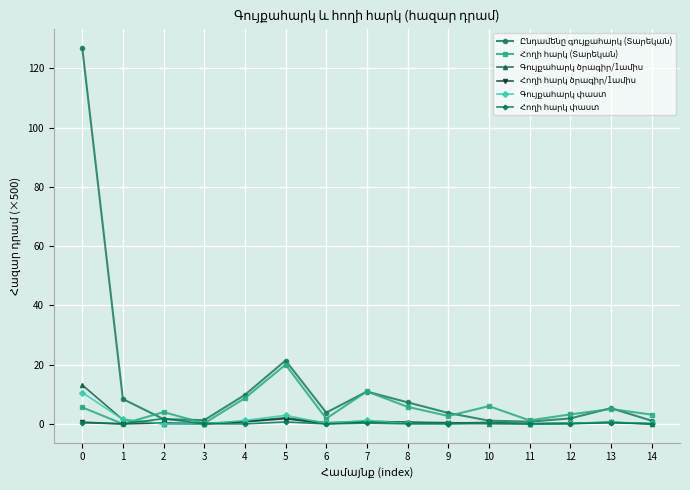

What is the maximum value shown in the chart?

127.0